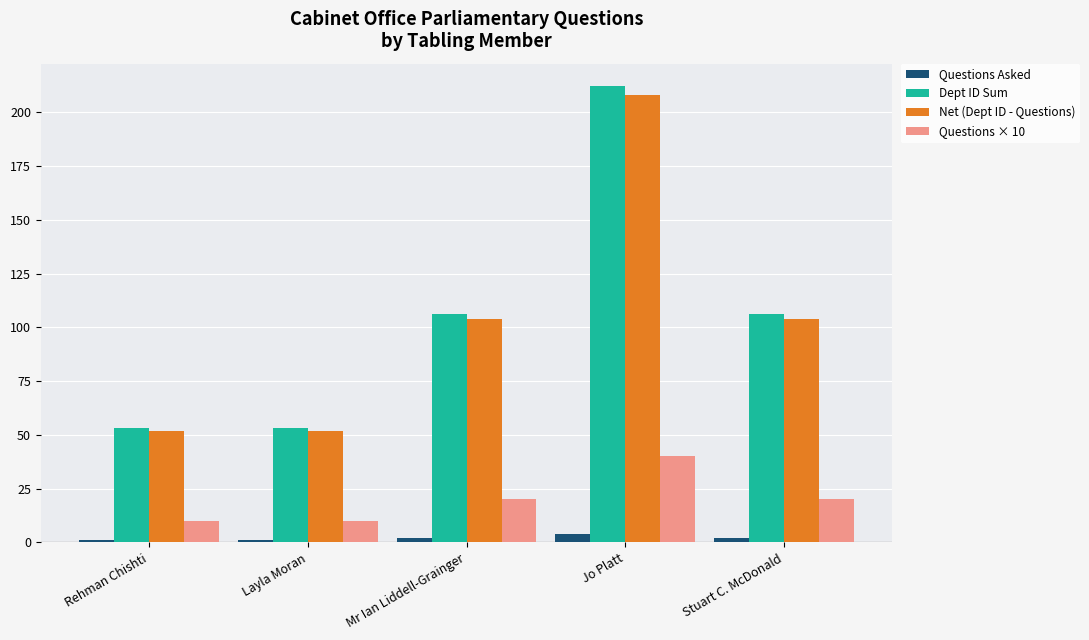

How many categories are shown in the chart?

5